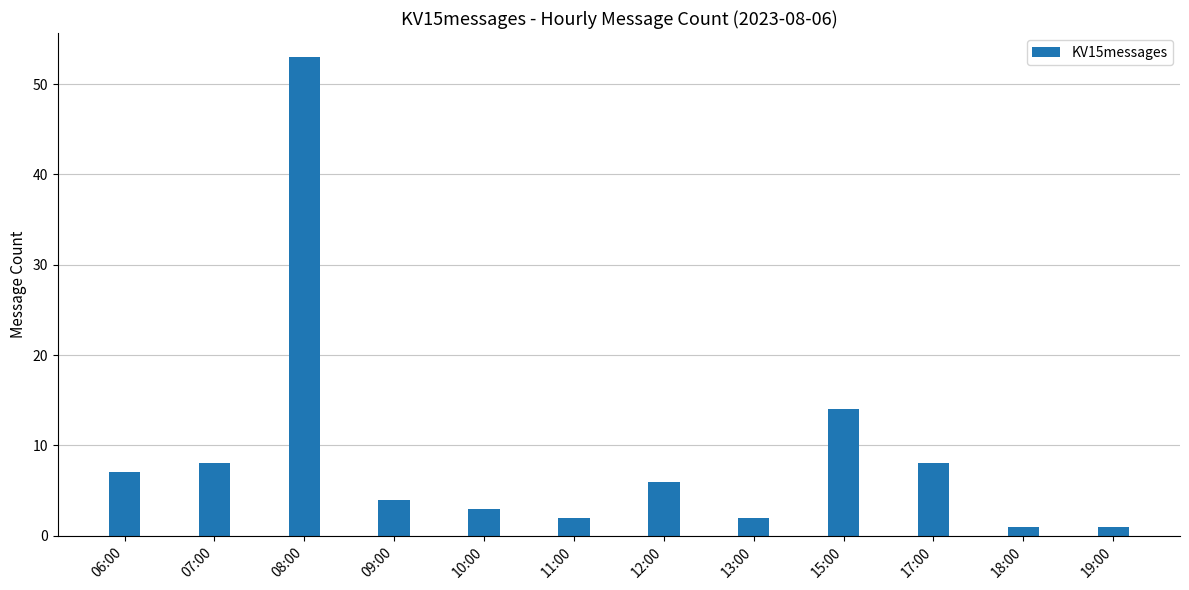

What value does the data have at 17:00?

8